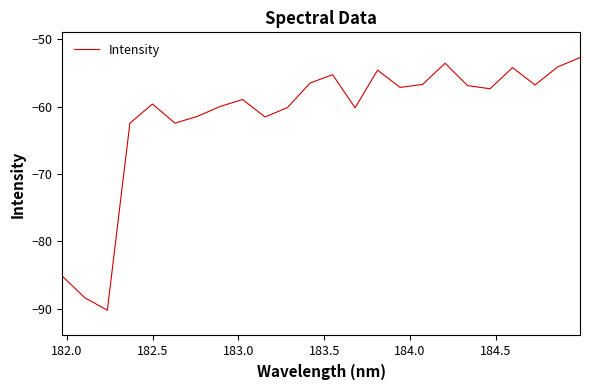

What is the difference between the maximum and minimum values?

37.5